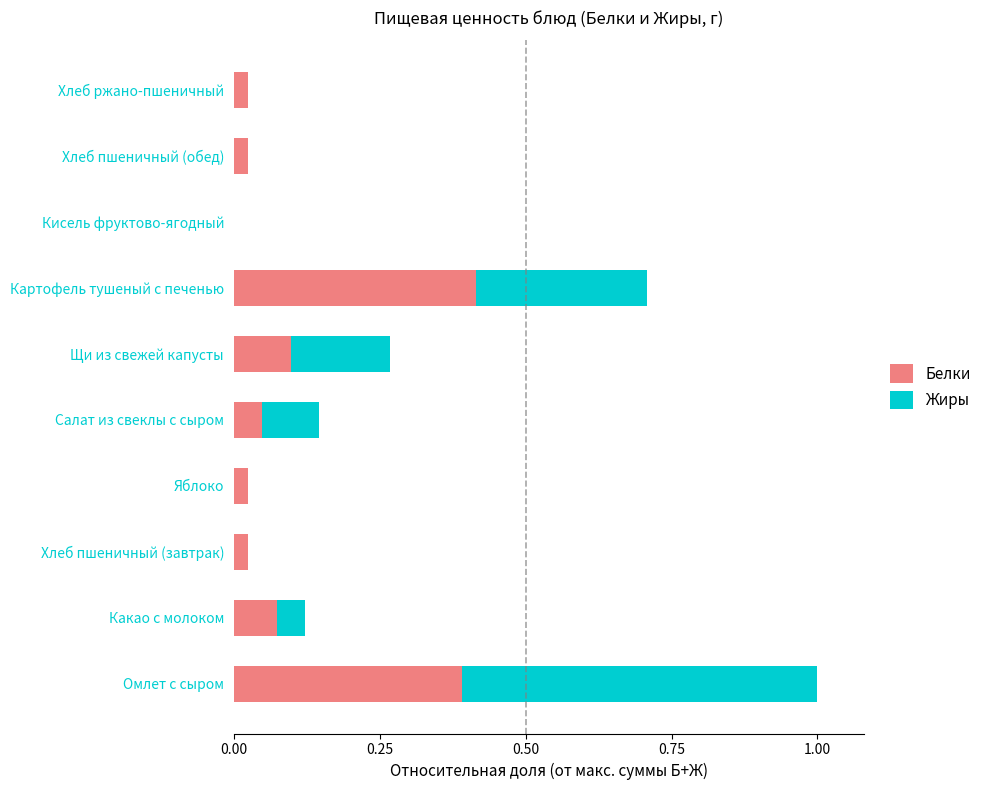

At which category is the sum across all series the highest?

Омлет с сыром